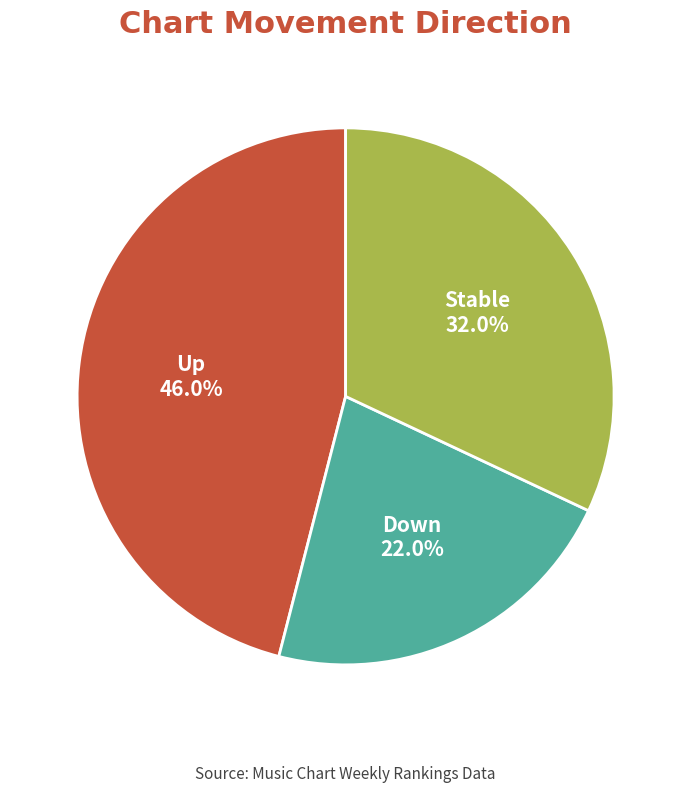

What is the smallest slice in the pie chart?

Down